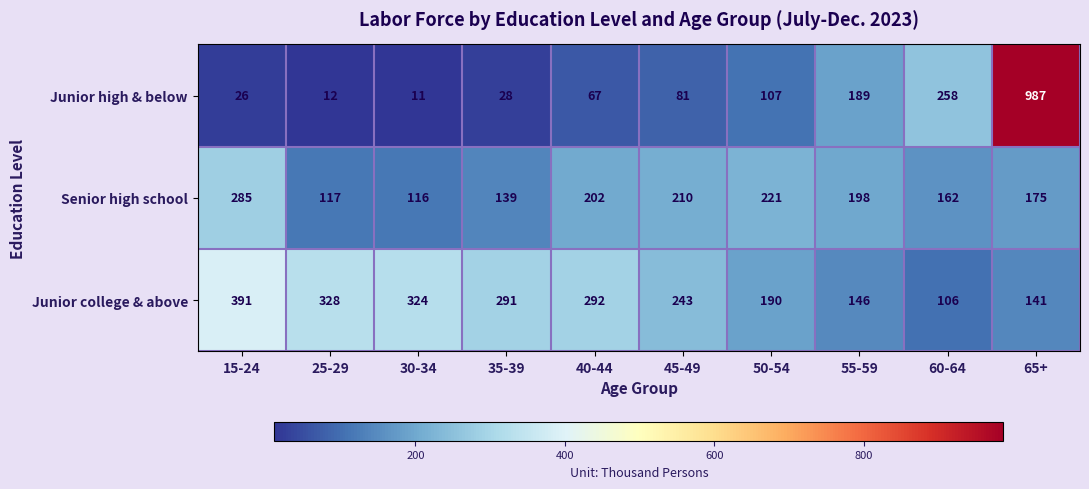

Which series has the largest range (max minus min)?

Junior high & below